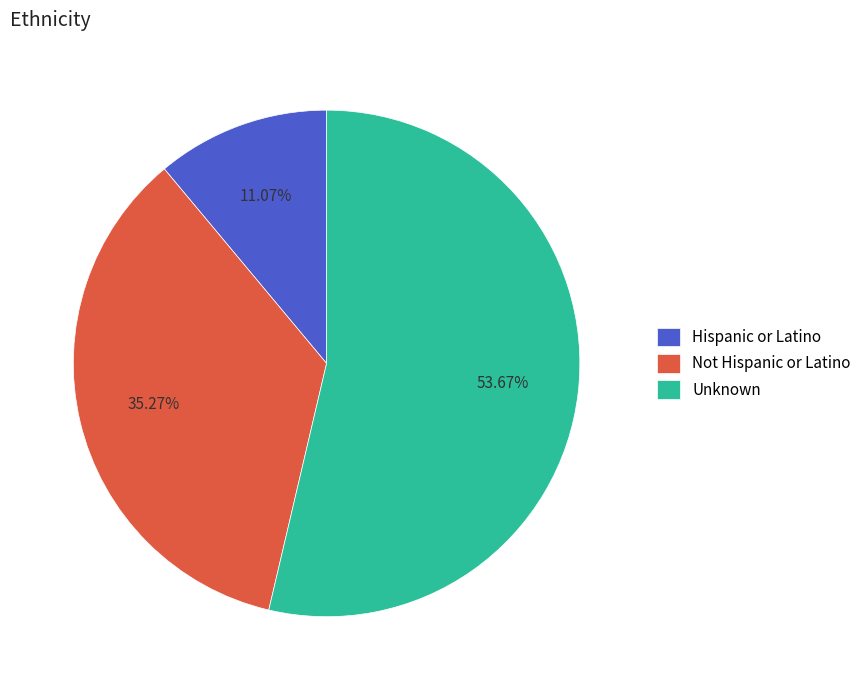

Between Not Hispanic or Latino and Hispanic or Latino, which is larger?

Not Hispanic or Latino